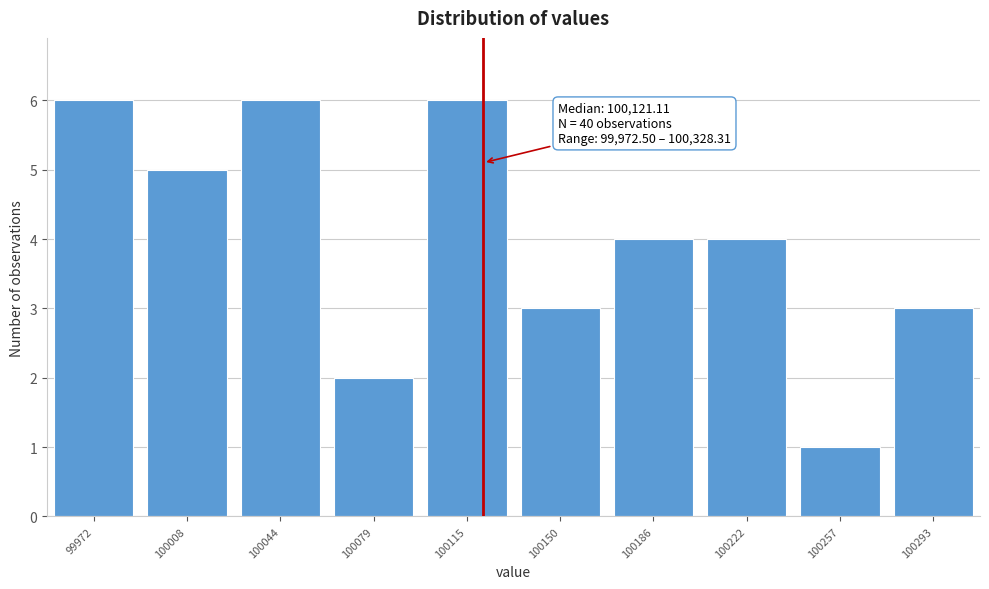

Reading left to right, transcribe all the data shown in this chart.

99972=6	100008=5	100044=6	100079=2	100115=6	100150=3	100186=4	100222=4	100257=1	100293=3